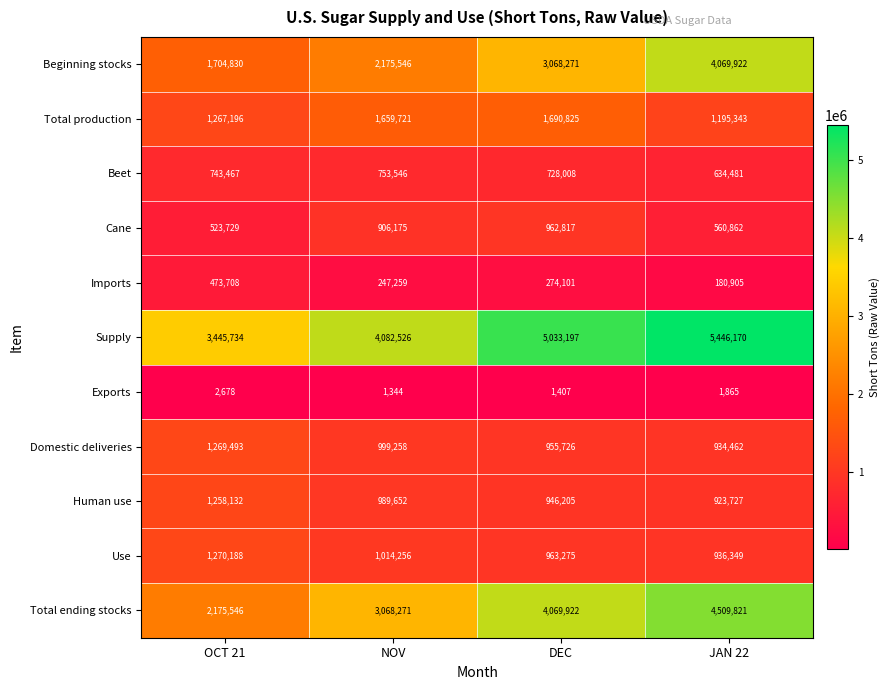

Which label corresponds to the largest value in the chart?

JAN 22